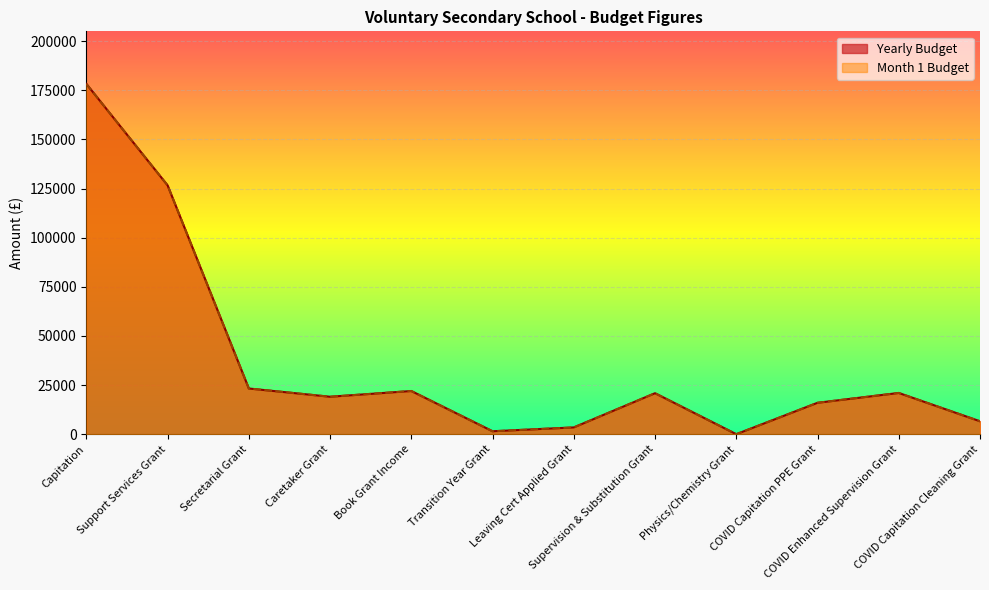

What is the total value across all series at COVID Enhanced Supervision Grant?

42000